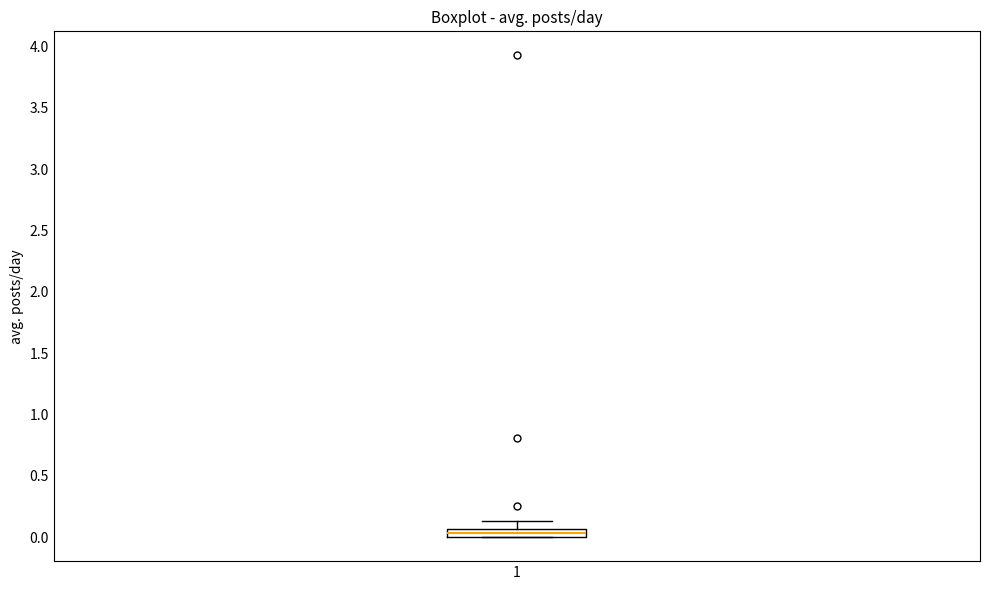

Where is the upper edge of the box at x = 1 on the y-axis? The values are not printed on the chart, so give them approximately, as read against the axis.

0.05